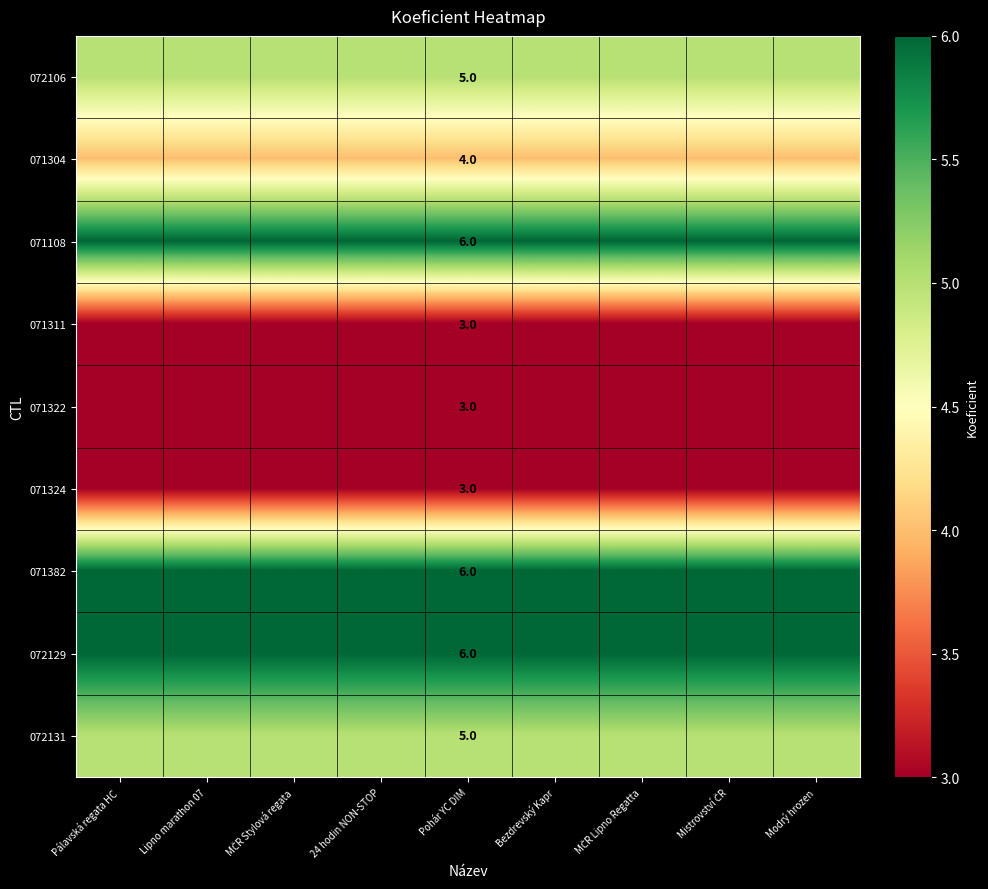

Rank the series at Lipno marathon 07 from highest to lowest value.

071108, 071382, 072129, 072106, 072131, 071304, 071311, 071322, 071324